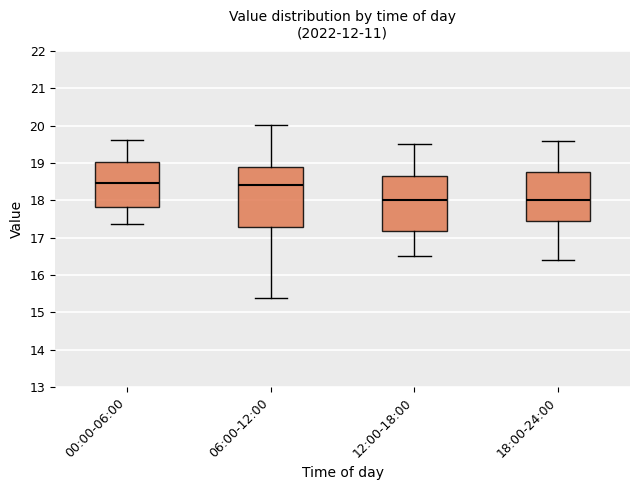

Where does the lower whisker of the box for 12:00-18:00 end on the y-axis? The values are not printed on the chart, so give them approximately, as read against the axis.

16.5